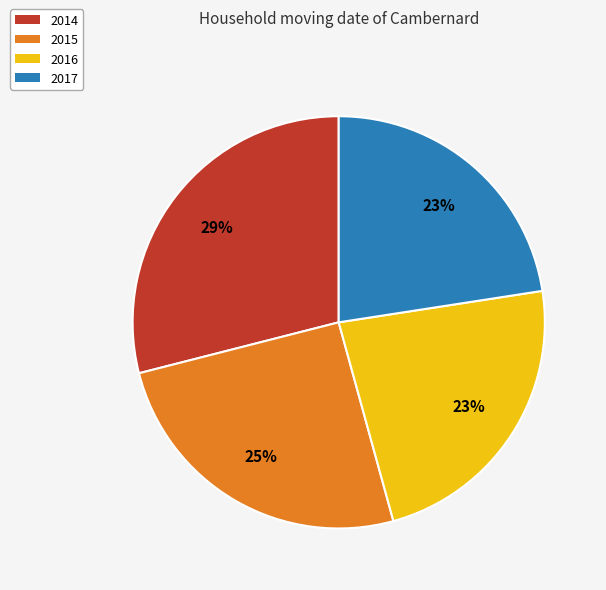

Does any single category account for the majority?

No